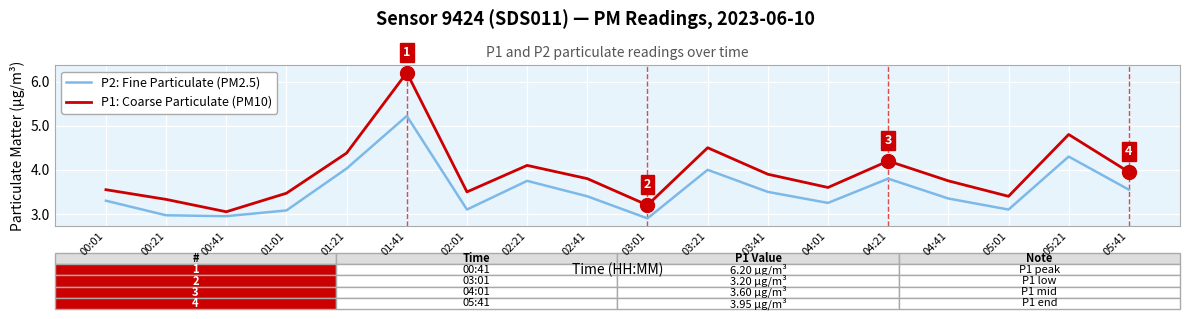

True or false: P1: Coarse Particulate (PM10) and P2: Fine Particulate (PM2.5) cross at least once.

False